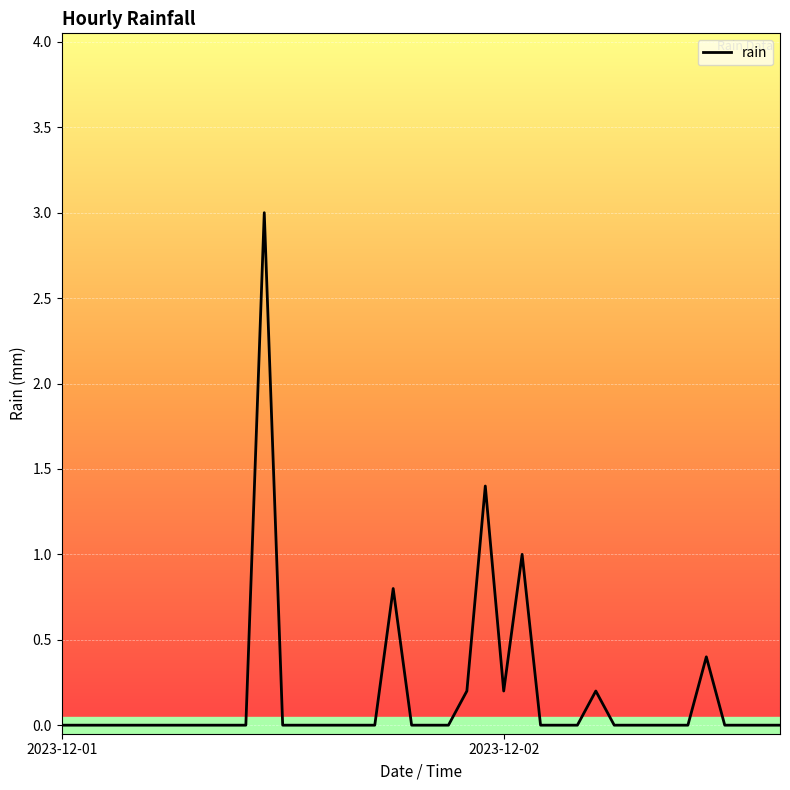

Reading right to left, extract all data points from this chart.

0.0	0.0	0.0	0.0	0.4	0.0	0.0	0.0	0.0	0.0	0.2	0.0	0.0	0.0	1.0	0.2	1.4	0.2	0.0	0.0	0.0	0.8	0.0	0.0	0.0	0.0	0.0	0.0	3.0	0.0	0.0	0.0	0.0	0.0	0.0	0.0	0.0	0.0	0.0	0.0